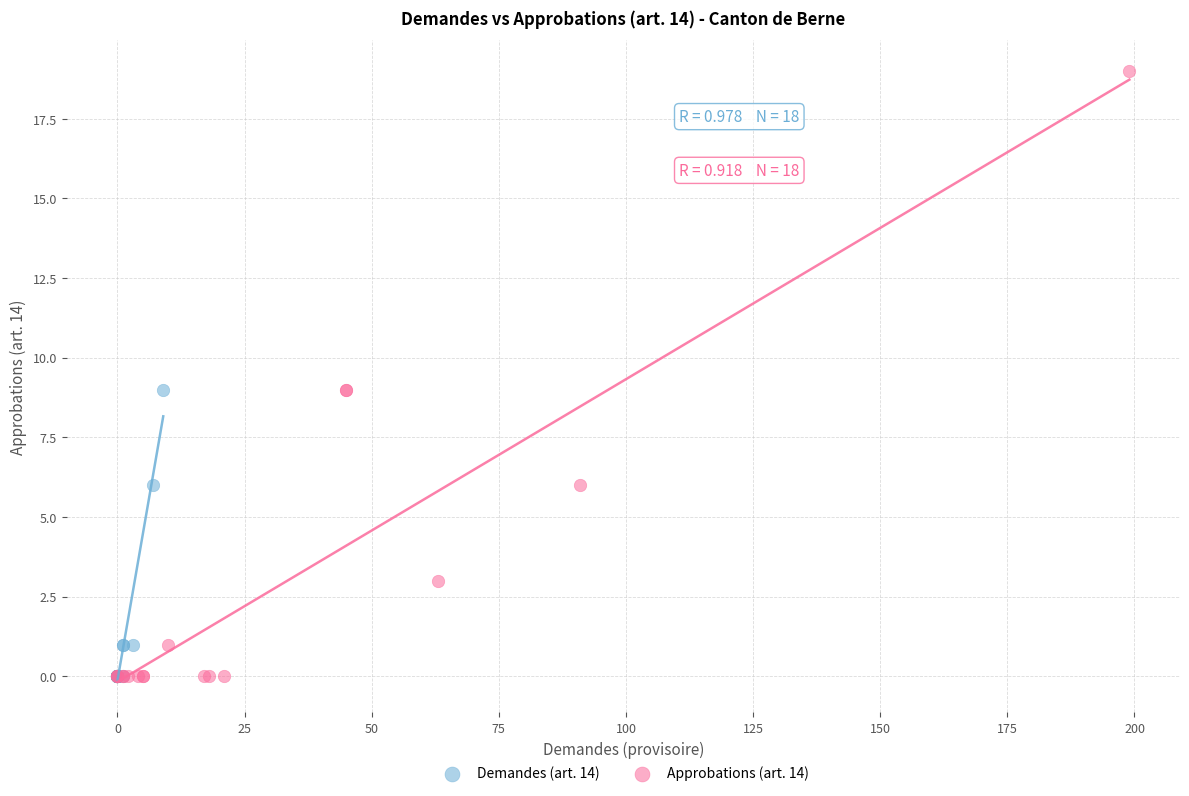

Which series has the widest spread of Y values?

Approbations (art. 14)